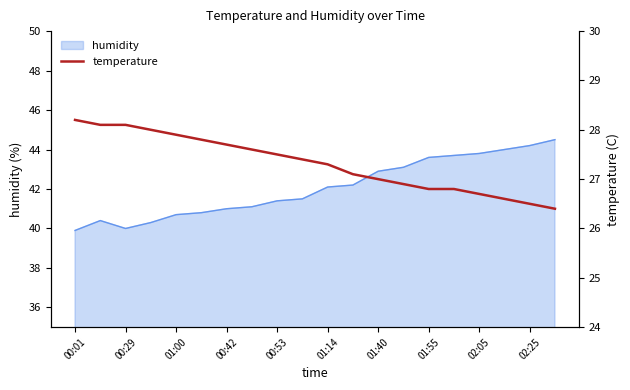

The humidity series shows 70.0 at 01:55. True or false?

False